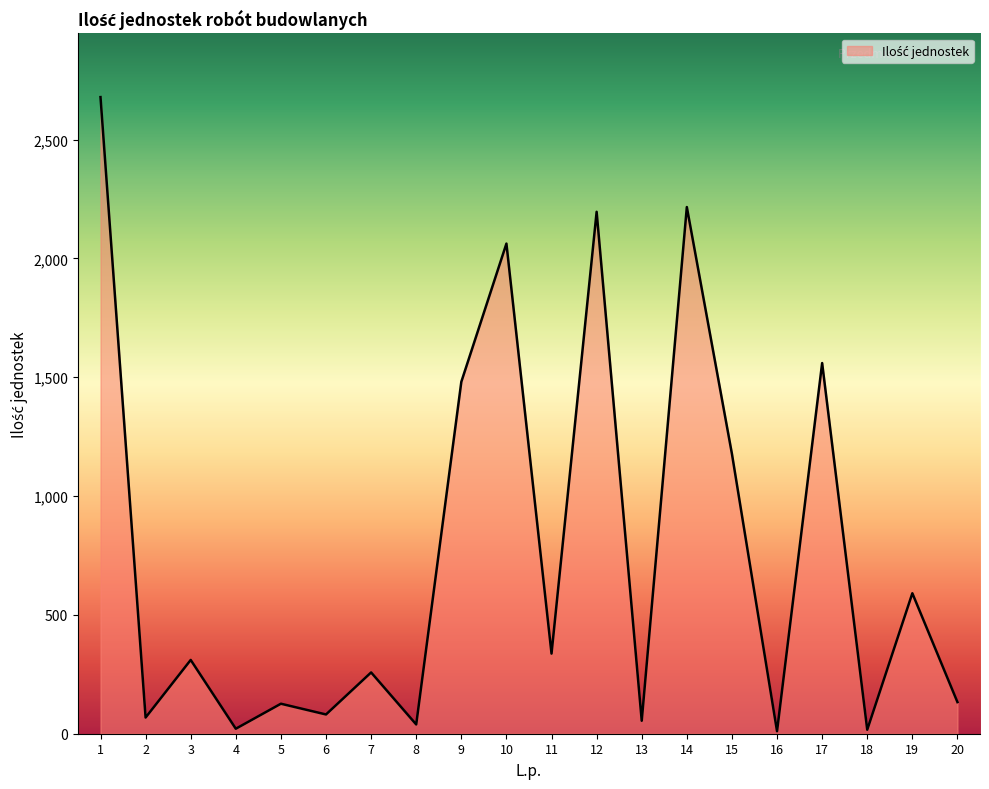

Is it true that the value at 14 is 1289.5?

False